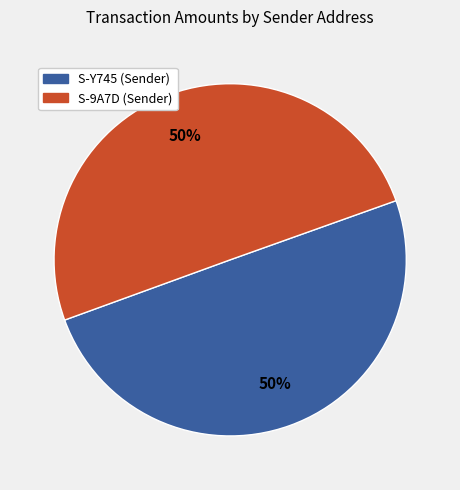

To the nearest percent, what is the average slice percentage?

50%